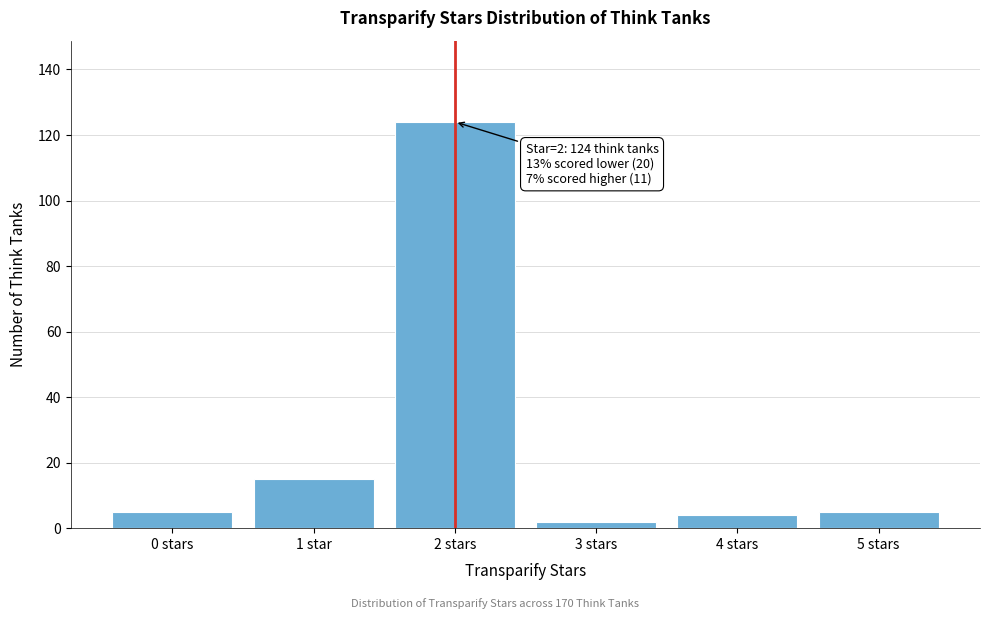

Reading left to right, transcribe all the data shown in this chart.

0 stars=5	1 star=15	2 stars=124	3 stars=2	4 stars=4	5 stars=5